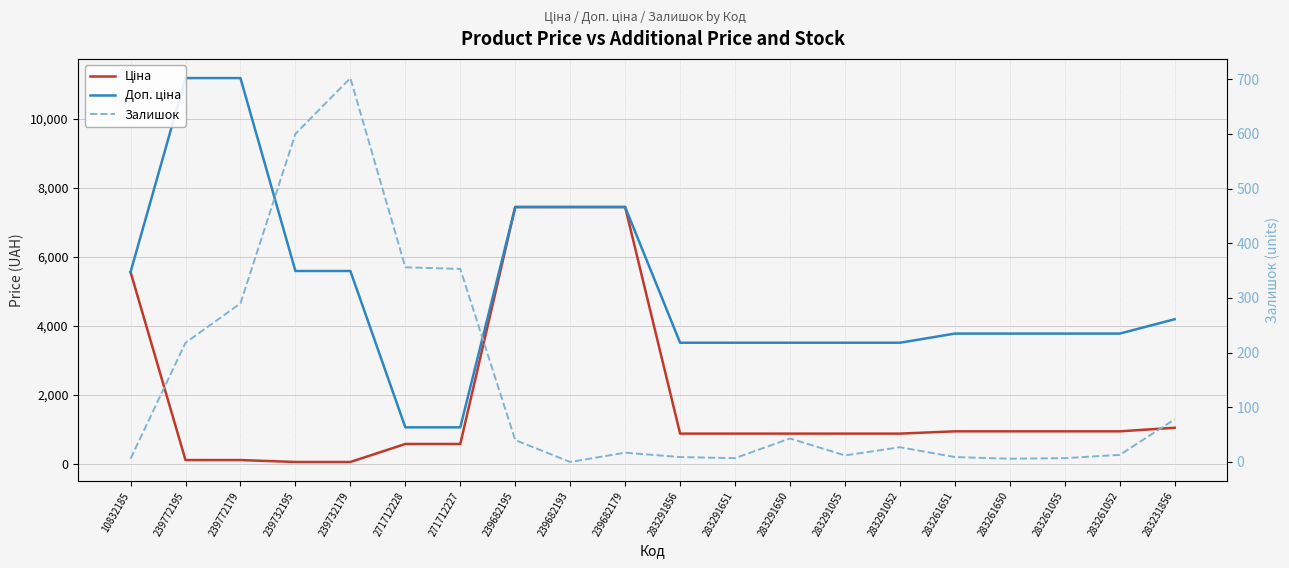

Reading left to right, what are all the values shown in this chart?

Ціна: 10832185=5560.3	239772195=111.8	239772179=111.8	239732195=55.9	239732179=55.9	271712228=578.1	271712227=578.1	239682195=7444.6	239682193=7444.6	239682179=7444.6	283291856=878.0	283291651=878.0	283291650=878.0	283291055=878.0	283291052=878.0	283261651=944.2	283261650=944.2	283261055=944.2	283261052=944.2	283231856=1048.4
Доп. ціна: 10832185=5560.3	239772195=11182.0	239772179=11182.0	239732195=5591.0	239732179=5591.0	271712228=1060.0	271712227=1060.0	239682195=7444.6	239682193=7444.6	239682179=7444.6	283291856=3511.9	283291651=3511.9	283291650=3511.9	283291055=3511.9	283291052=3511.9	283261651=3777.0	283261650=3777.0	283261055=3777.0	283261052=3777.0	283231856=4193.5
Залишок: 10832185=6.0	239772195=218.0	239772179=290.0	239732195=600.0	239732179=702.0	271712228=356.0	271712227=353.0	239682195=40.0	239682193=0.0	239682179=17.0	283291856=9.0	283291651=7.0	283291650=43.0	283291055=12.0	283291052=27.0	283261651=9.0	283261650=6.0	283261055=7.0	283261052=13.0	283231856=78.0